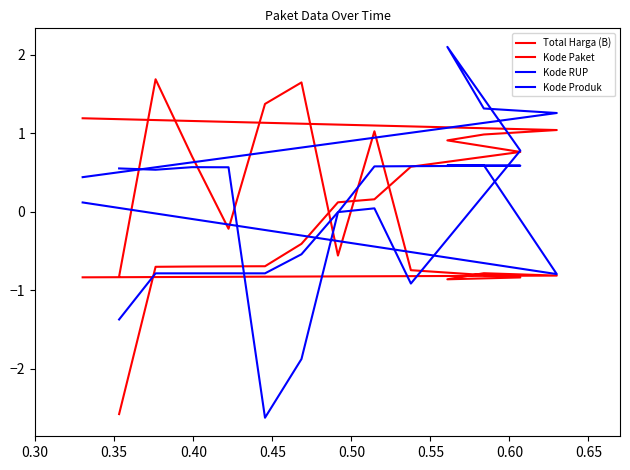

Where is the first local minimum for Total Harga (B)?

0.45